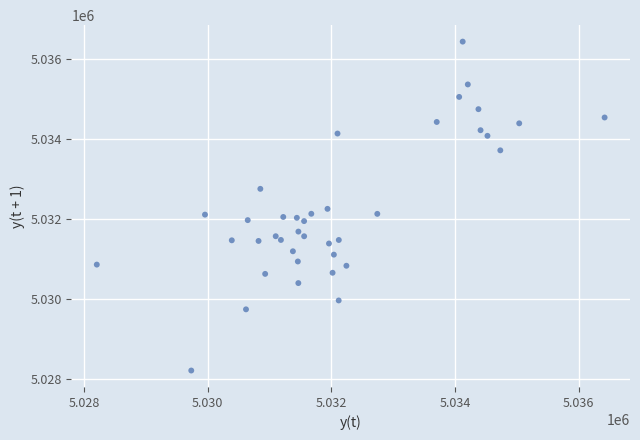

What is the range of X values (max minus min)?

8219